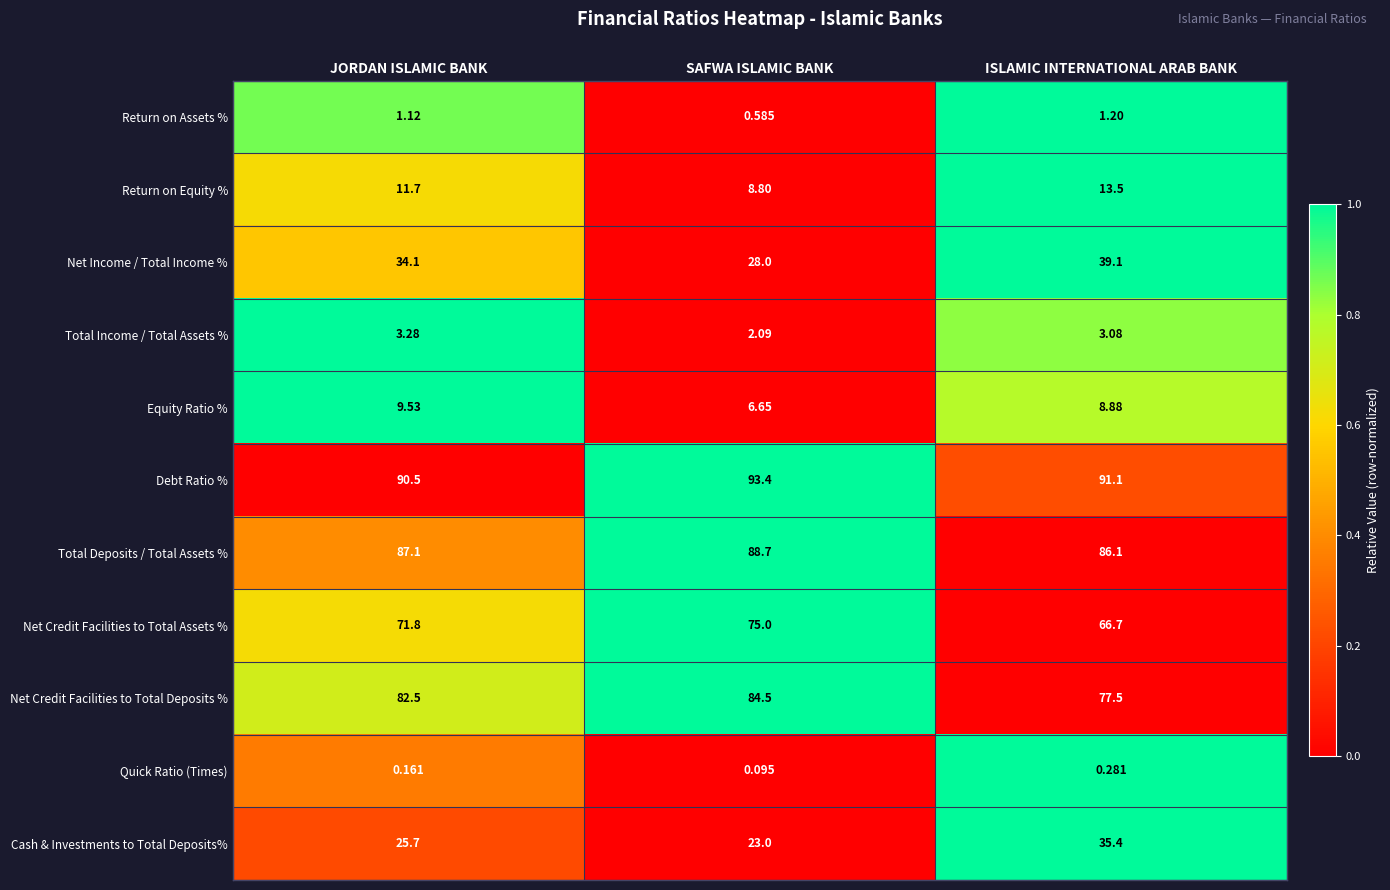

Which category has the highest value in the Net Credit Facilities to Total Deposits % series?

SAFWA ISLAMIC BANK